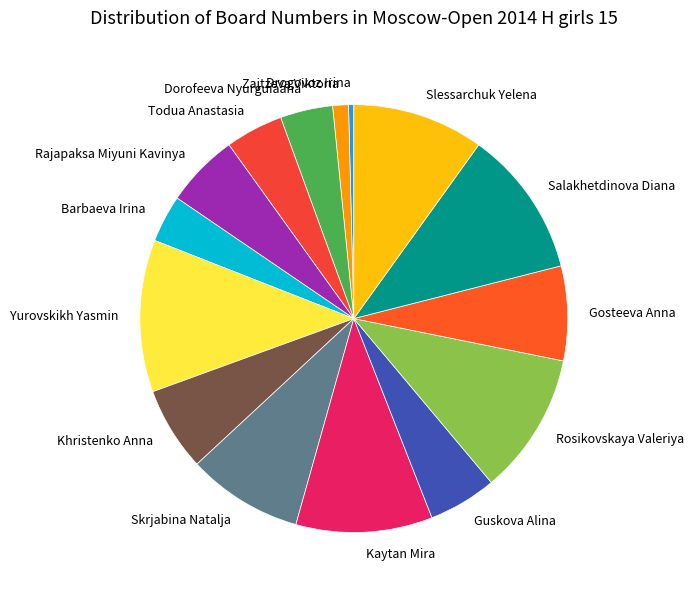

Which category has the smallest portion of the pie?

Drogovoz Irina